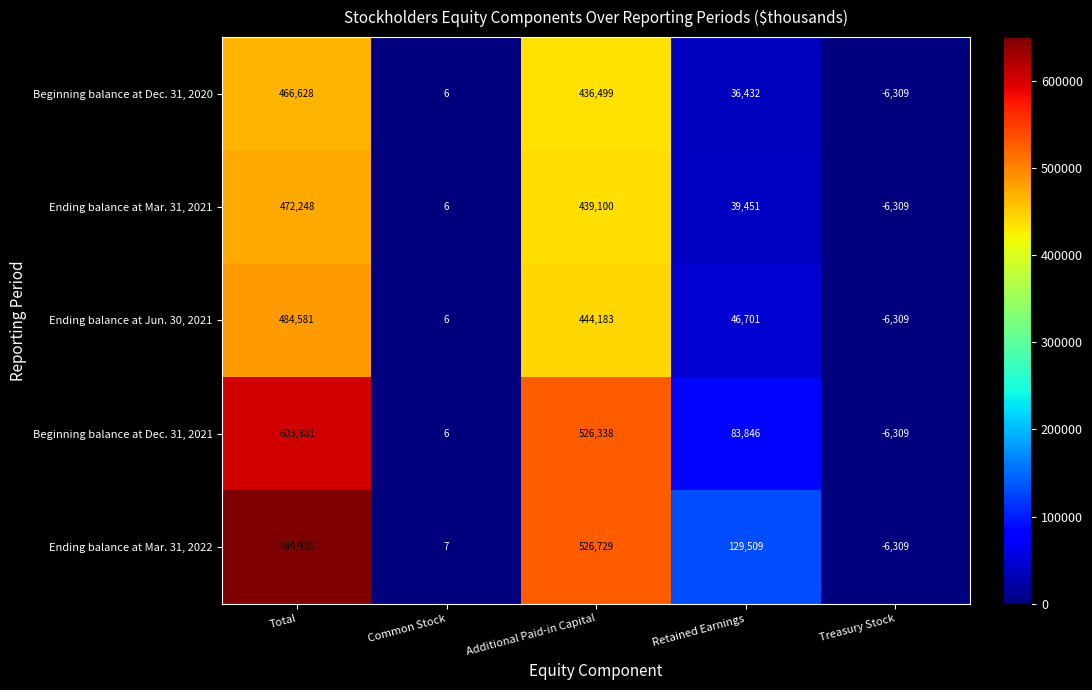

Reading left to right, list all the values displayed in this chart.

Beginning balance at Dec. 31, 2020: 466628	6	436499	36432	-6309
Ending balance at Mar. 31, 2021: 472248	6	439100	39451	-6309
Ending balance at Jun. 30, 2021: 484581	6	444183	46701	-6309
Beginning balance at Dec. 31, 2021: 603881	6	526338	83846	-6309
Ending balance at Mar. 31, 2022: 649936	7	526729	129509	-6309